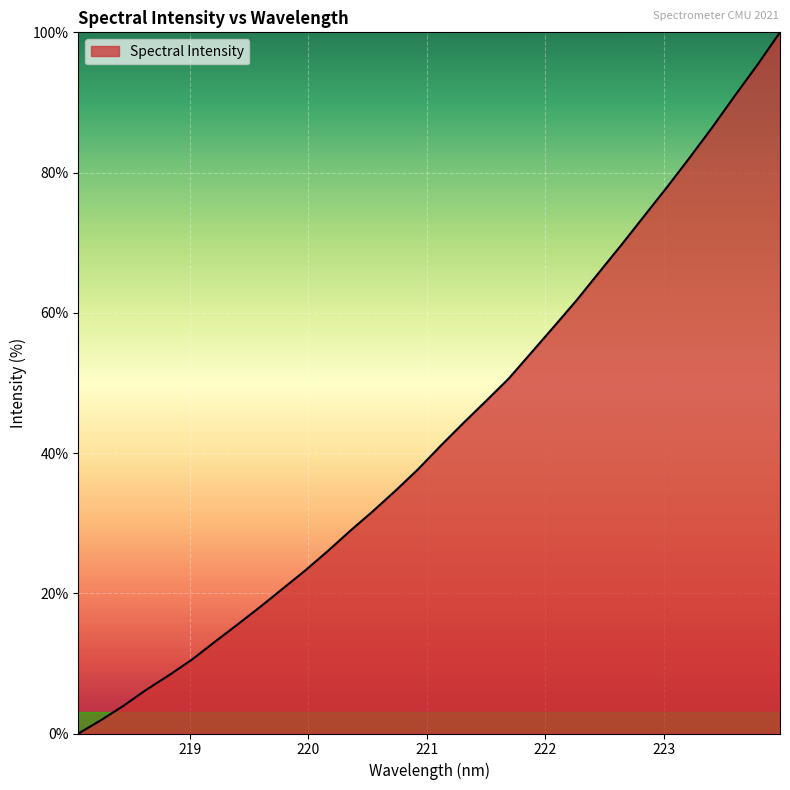

What is the difference between the maximum and minimum values?

100.0